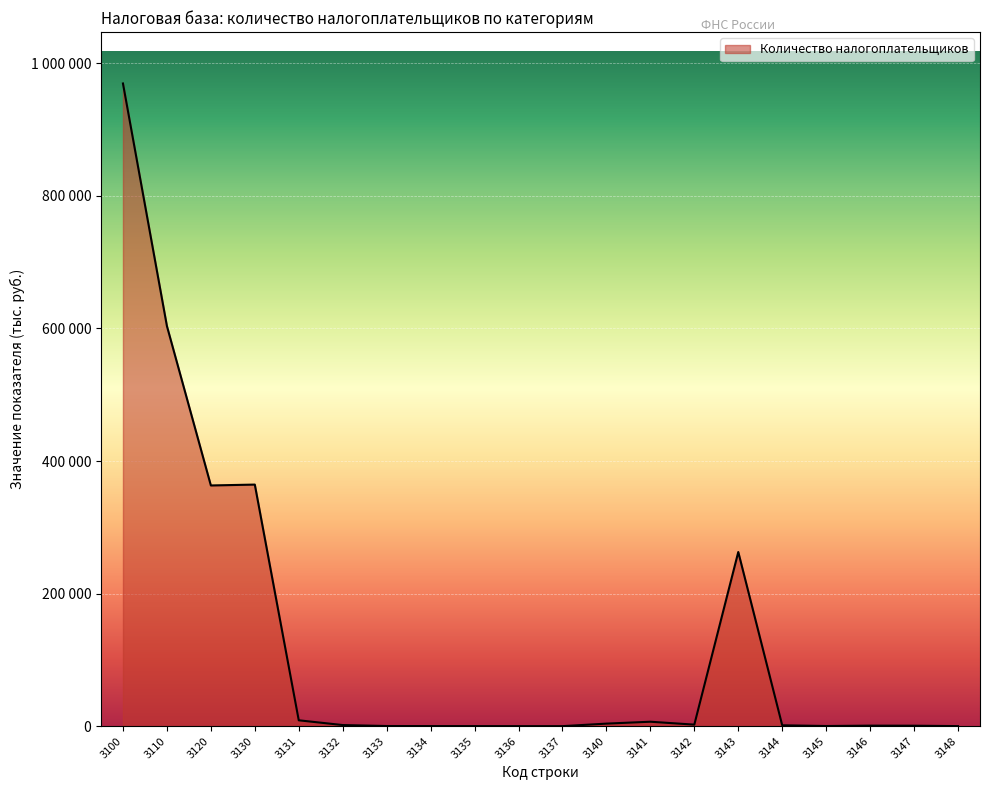

Reading right to left, what are all the values shown in this chart?

69	662	761	205	1294	262706	2279	6677	3812	6	13	71	119	191	1647	8819	364431	363116	603665	969568